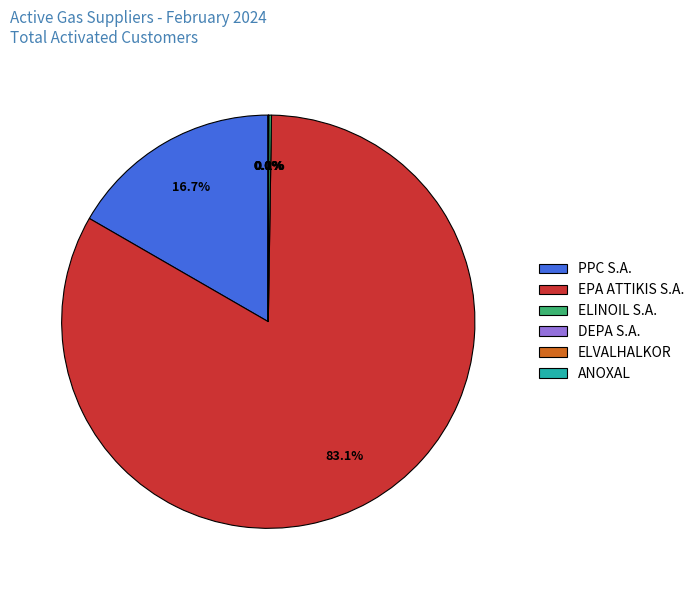

Which category has the biggest portion of the pie?

EPA ATTIKIS S.A.